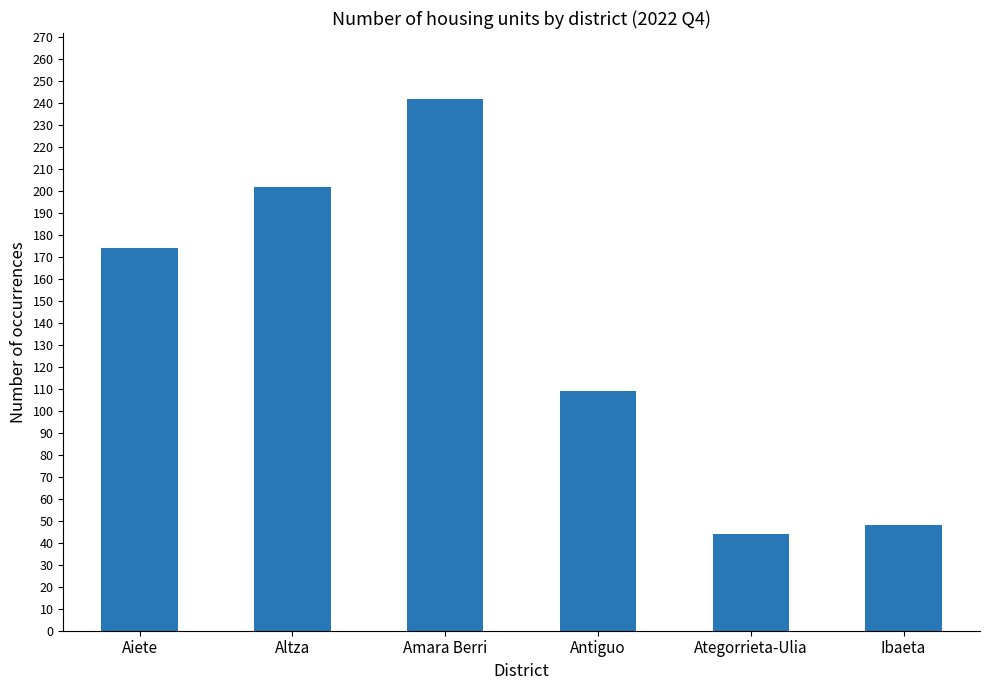

Count the number of data series in this chart.

1